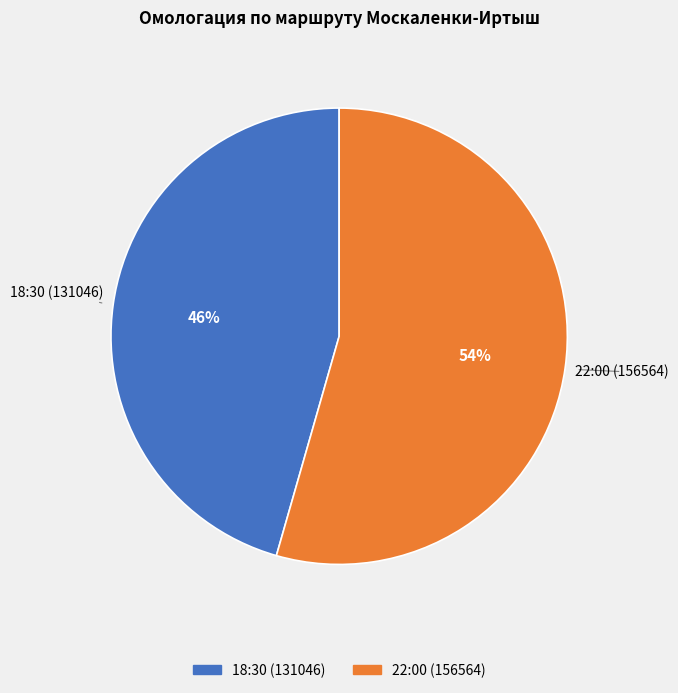

Is the sum of 22:00 (156564) and 18:30 (131046) greater than half?

Yes